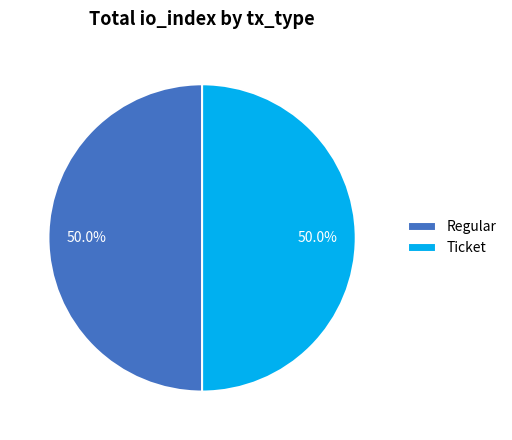

What is the total percentage of Ticket and Regular?

100.0%